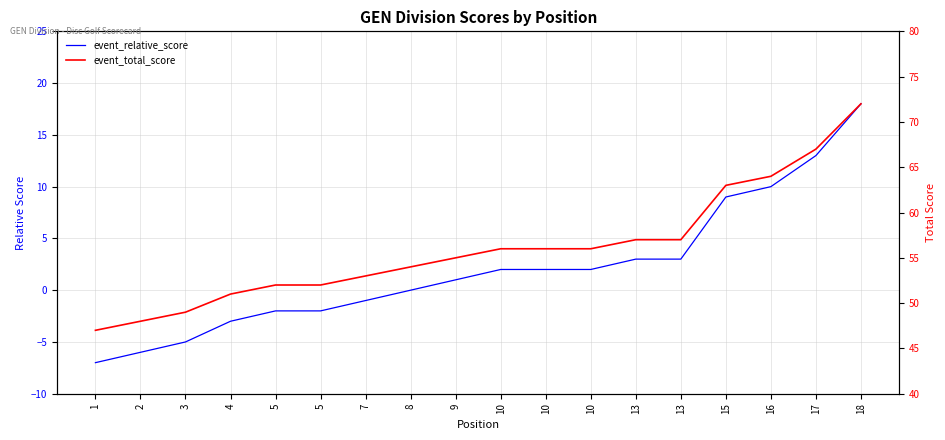

Reading right to left, transcribe all the data shown in this chart.

event_relative_score: 18=18	17=13	16=10	15=9	13=3	13=3	10=2	10=2	10=2	9=1	8=0	7=-1	5=-2	5=-2	4=-3	3=-5	2=-6	1=-7
event_total_score: 18=72	17=67	16=64	15=63	13=57	13=57	10=56	10=56	10=56	9=55	8=54	7=53	5=52	5=52	4=51	3=49	2=48	1=47